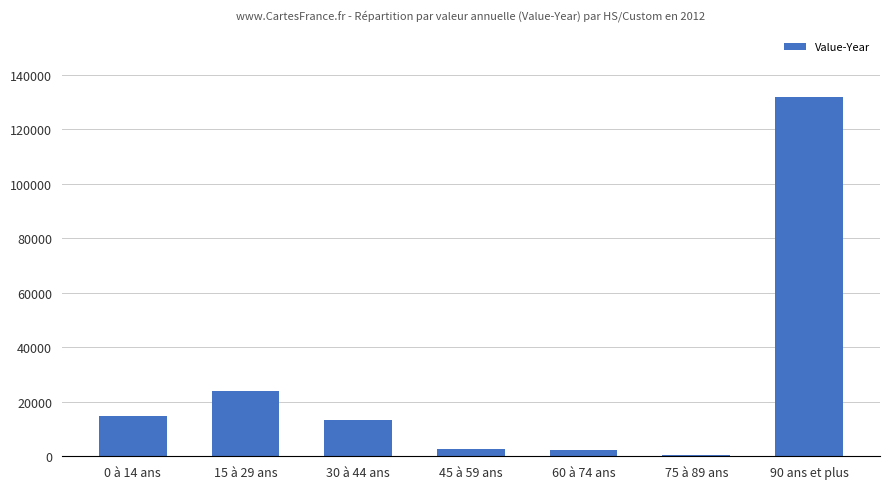

What is the maximum value shown in the chart?

131778